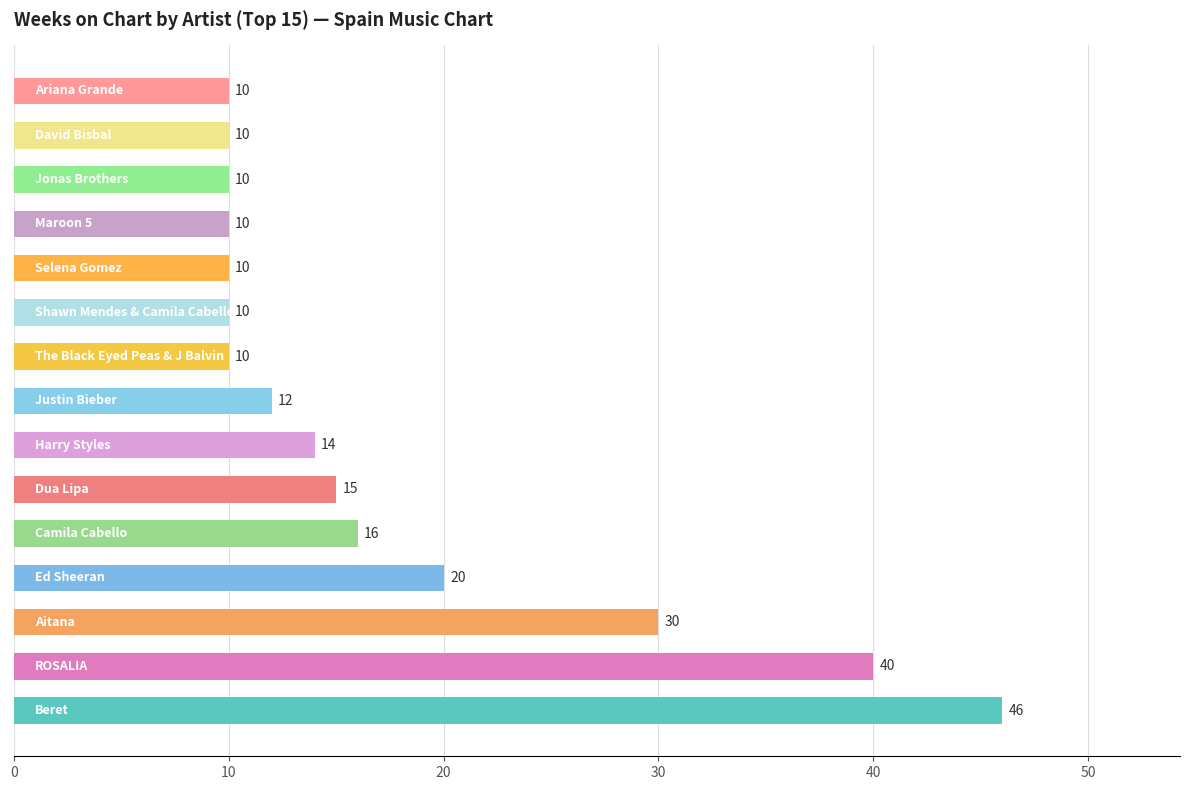

How many categories are shown in the chart?

15